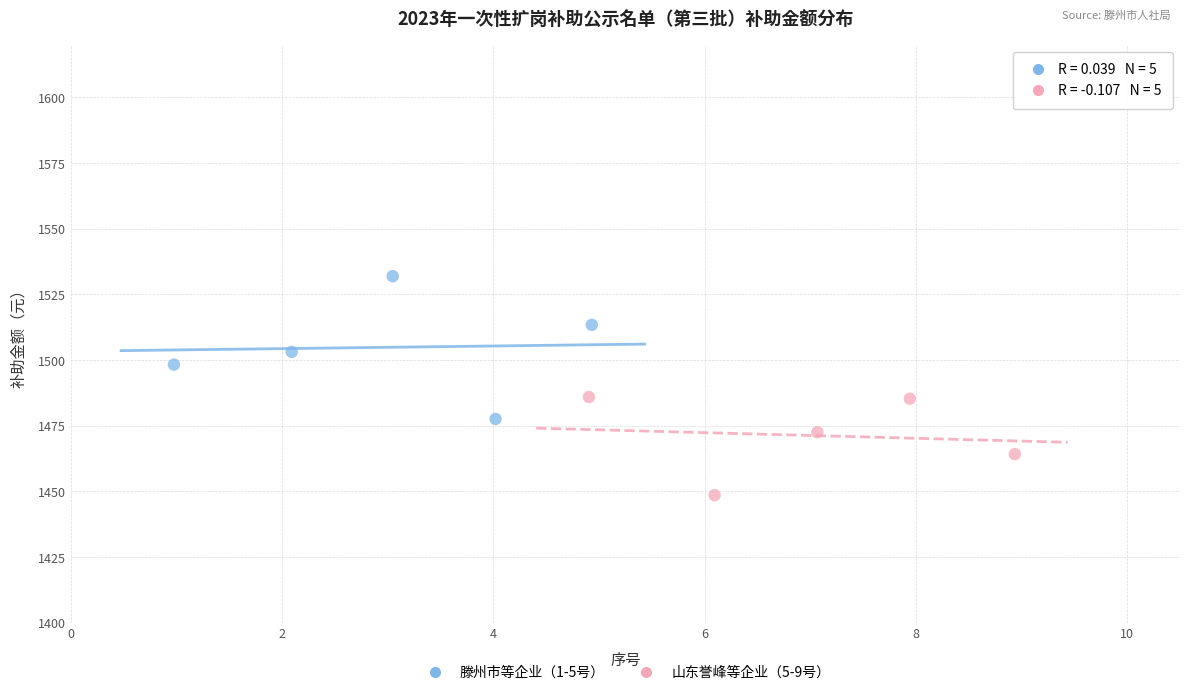

Which series has the widest spread of Y values?

滕州市等企业（1-5号）